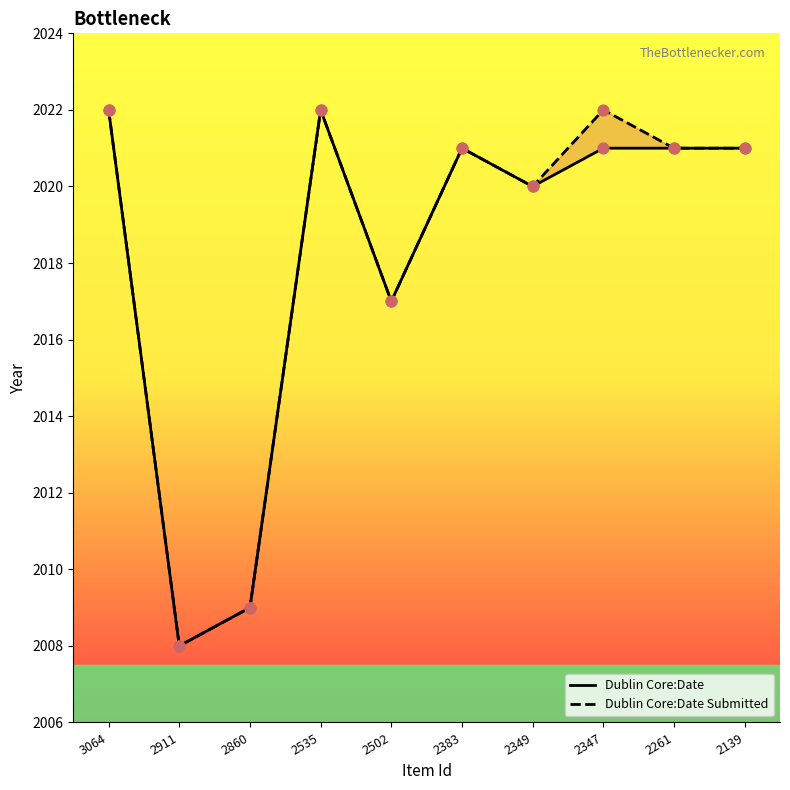

Which series has the largest total across all categories?

Dublin Core:Date Submitted